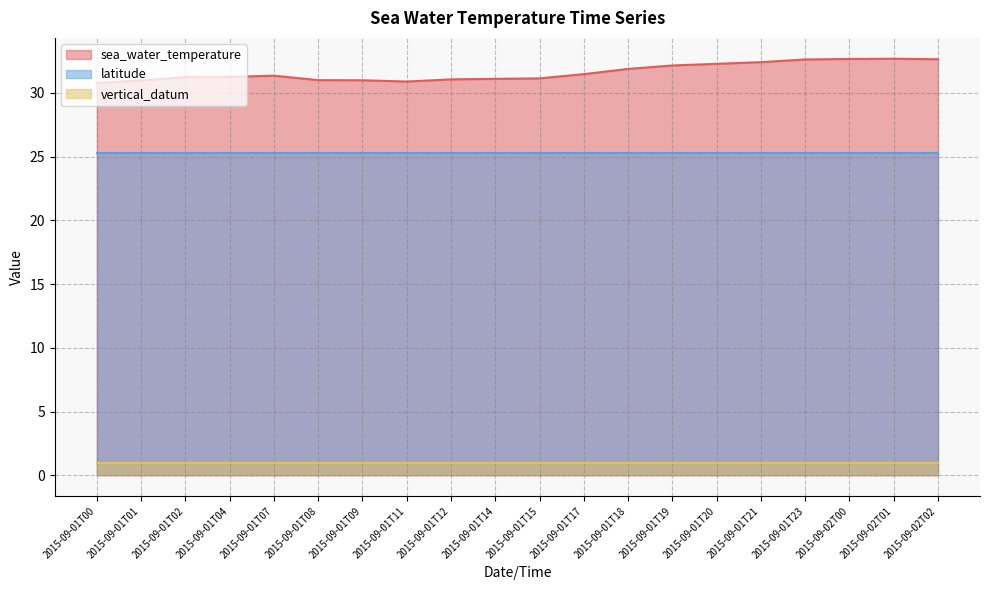

What is the sum of the sea_water_temperature values at 2015-09-01T17 and 2015-09-01T15?

62.6